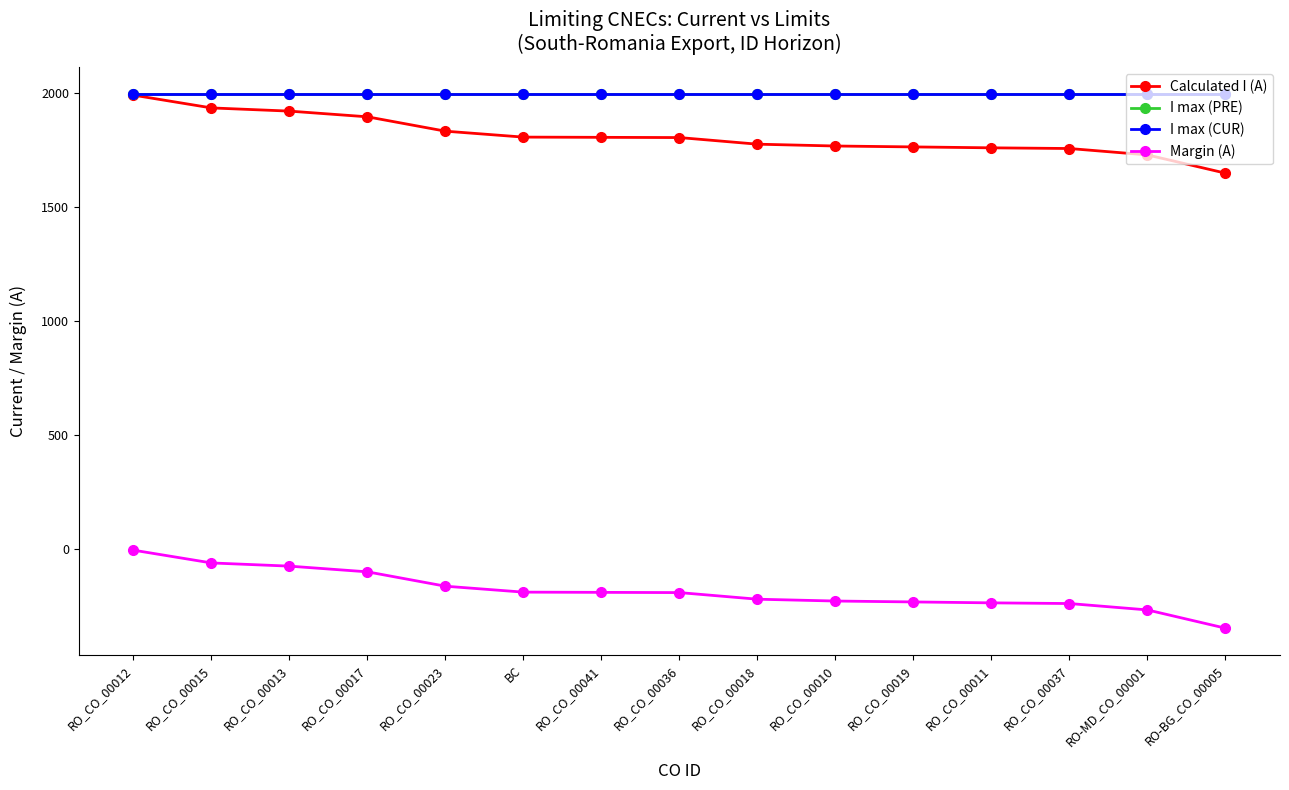

Does the chart have visible grid lines?

No